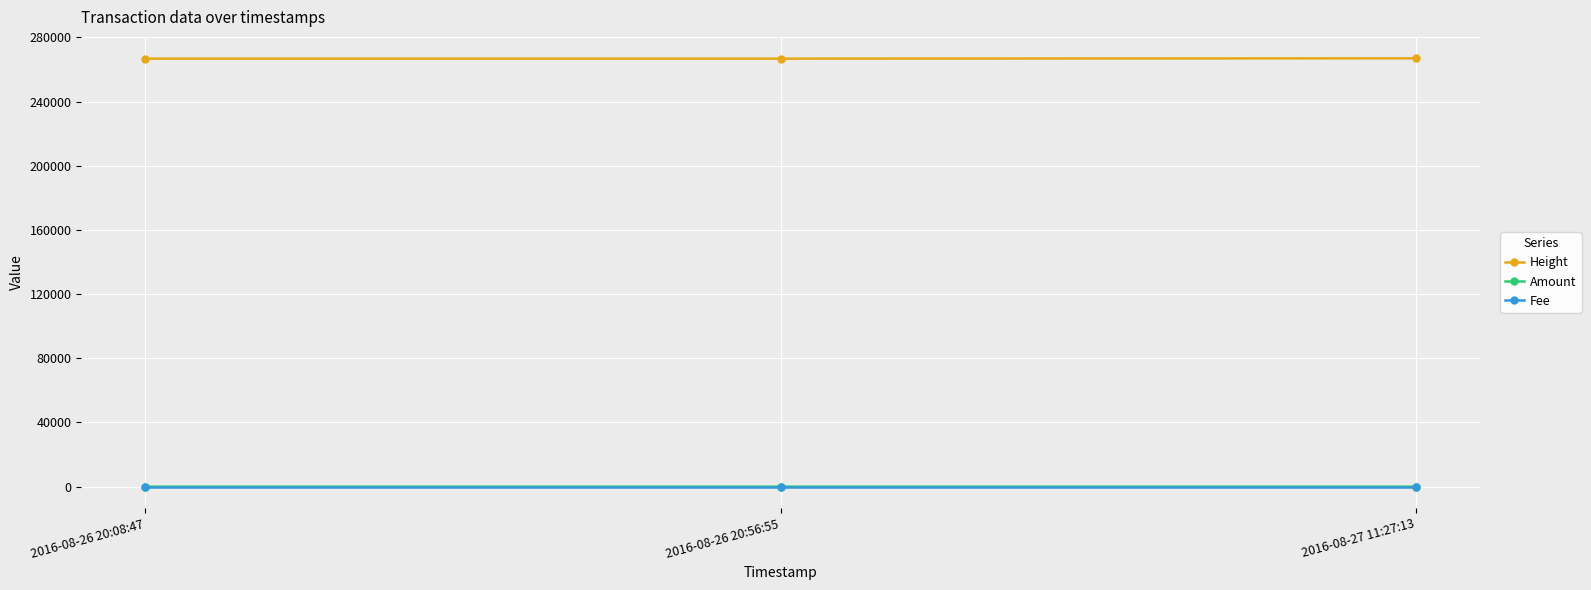

What is the minimum value for Fee?

1